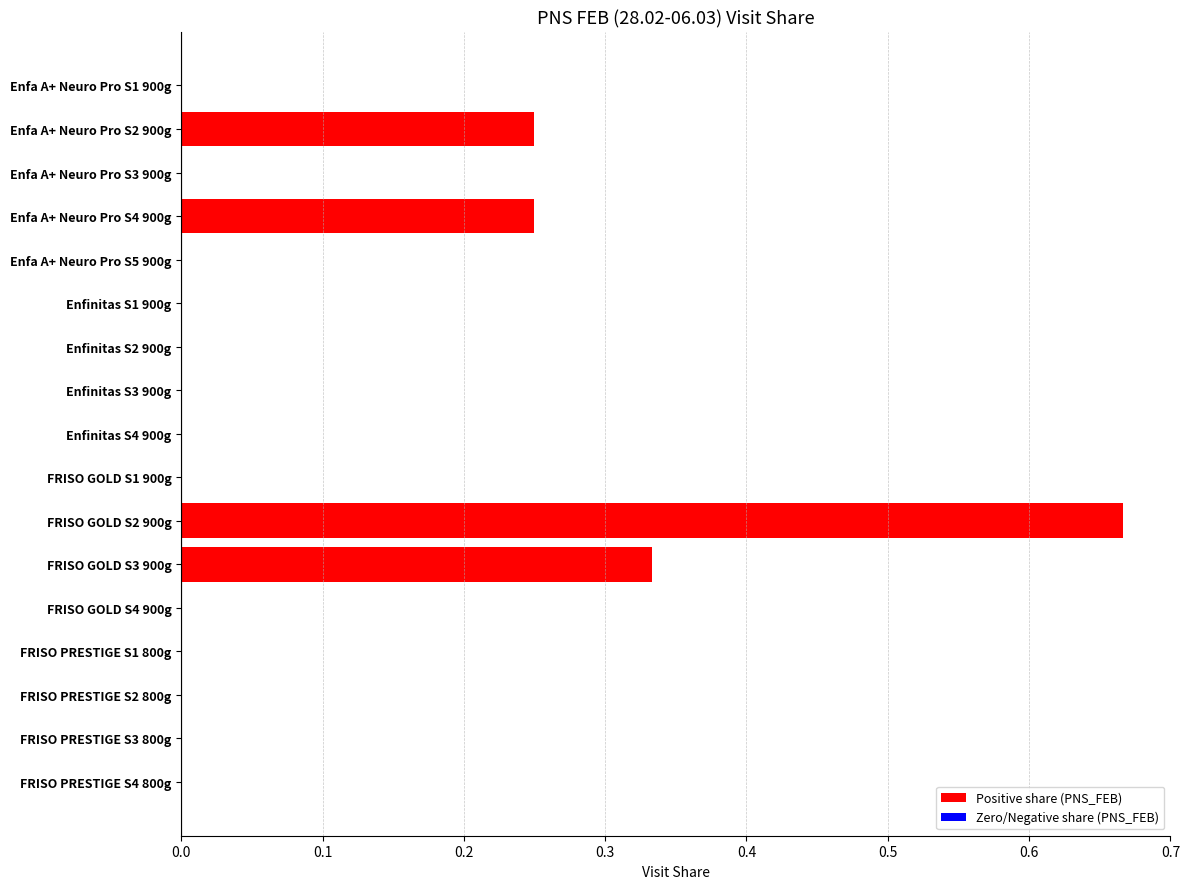

Rank the categories by value from highest to lowest.

FRISO GOLD S2 900g, FRISO GOLD S3 900g, Enfa A+ Neuro Pro S2 900g, Enfa A+ Neuro Pro S4 900g, Enfa A+ Neuro Pro S1 900g, Enfa A+ Neuro Pro S3 900g, Enfa A+ Neuro Pro S5 900g, Enfinitas S1 900g, Enfinitas S2 900g, Enfinitas S3 900g, Enfinitas S4 900g, FRISO GOLD S1 900g, FRISO GOLD S4 900g, FRISO PRESTIGE S1 800g, FRISO PRESTIGE S2 800g, FRISO PRESTIGE S3 800g, FRISO PRESTIGE S4 800g